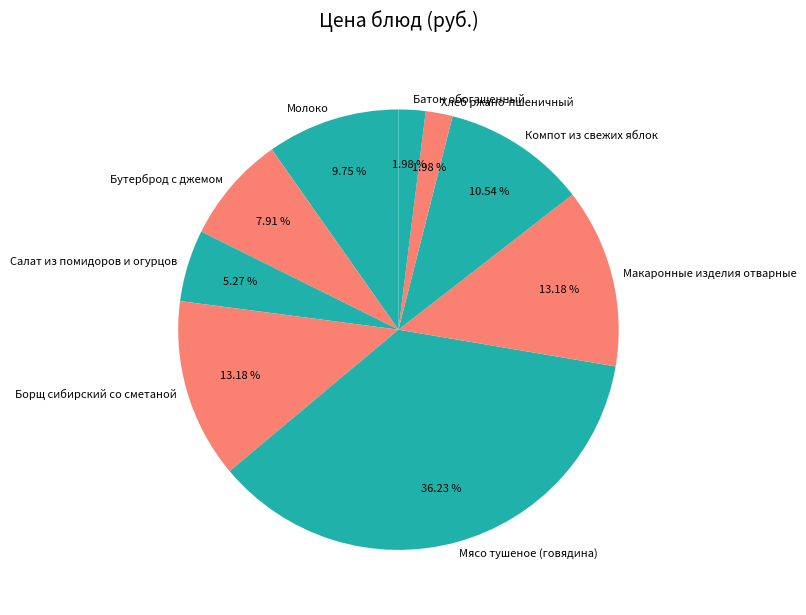

Does Компот из свежих яблок represent more than half of the total?

No